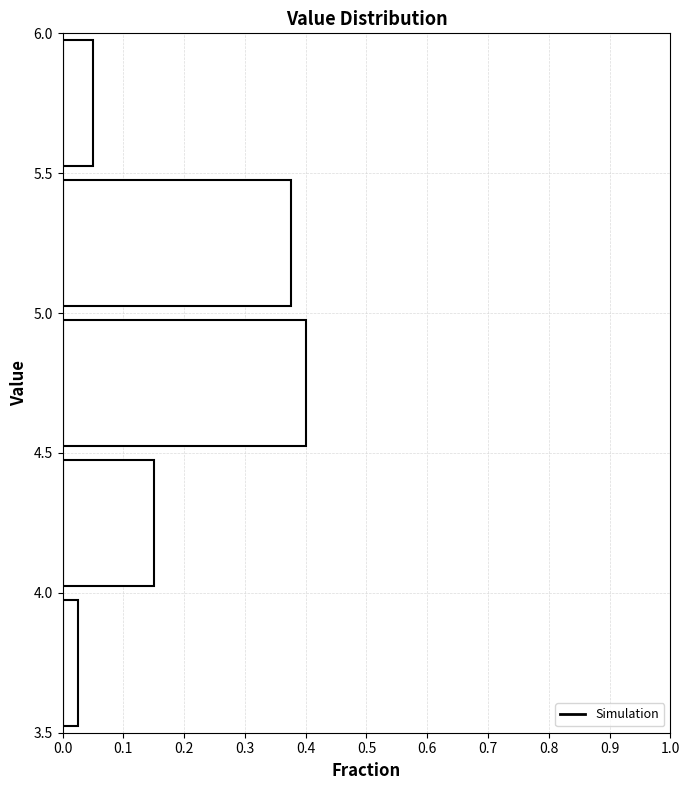

Reading bottom to top, transcribe this chart: for each bar, give the range it covers on the y-axis and its length. The values are not printed on the chart, so give them approximately, as read against the axis.

3.5 to 4.0: 0.03
4.0 to 4.5: 0.15
4.5 to 5.0: 0.40
5.0 to 5.5: 0.38
5.5 to 6.0: 0.05